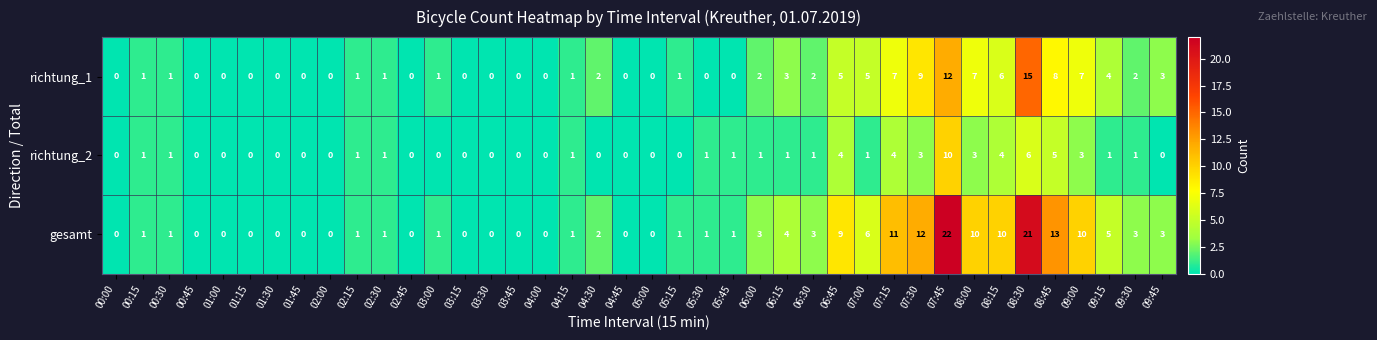

Which series has the largest range (max minus min)?

gesamt